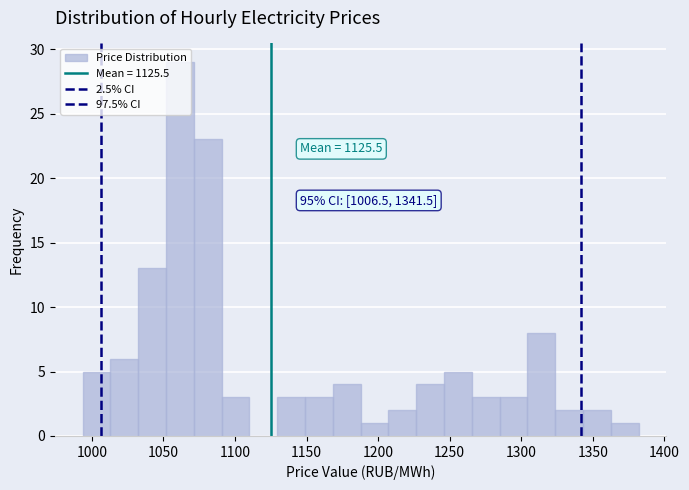

Around what value on the x-axis is the tallest bar? Give the approximate position of its centre, as read against the axis.

1060